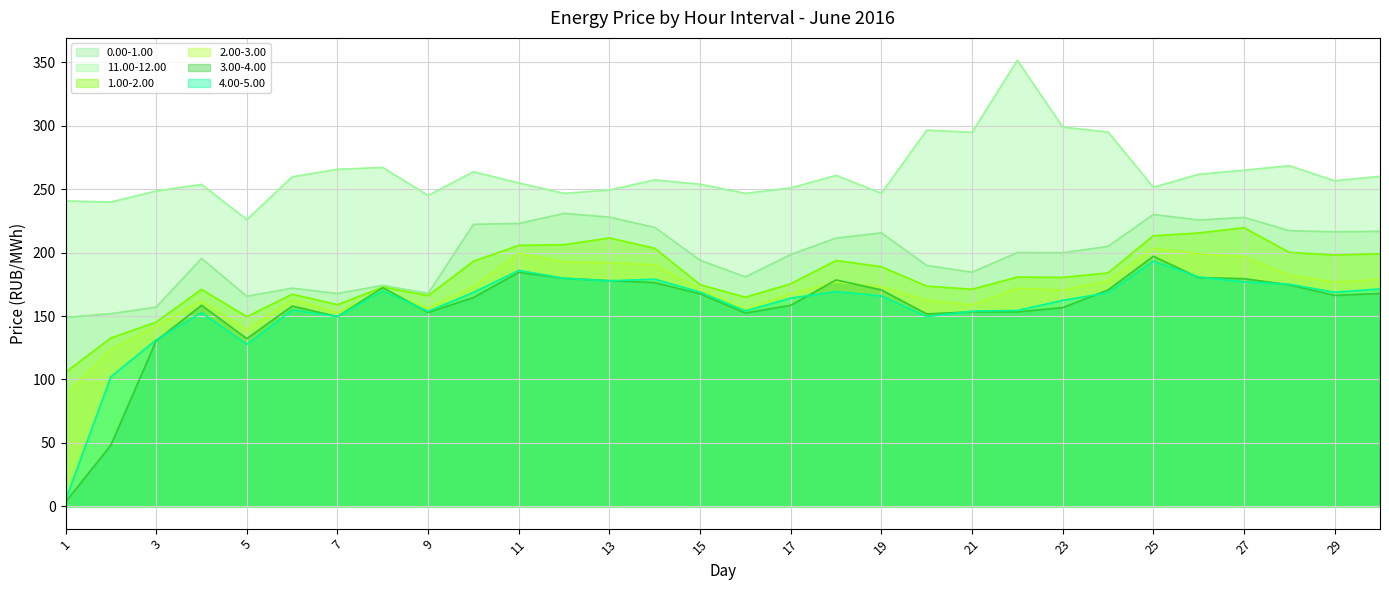

True or false: 4.00-5.00 and 1.00-2.00 cross at least once.

False